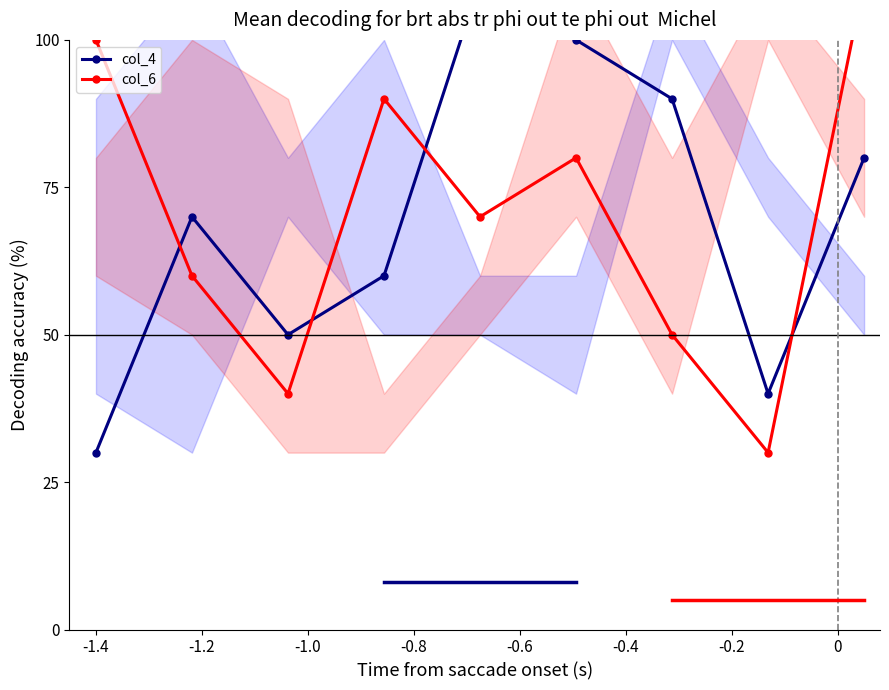

Does the chart have visible grid lines?

No